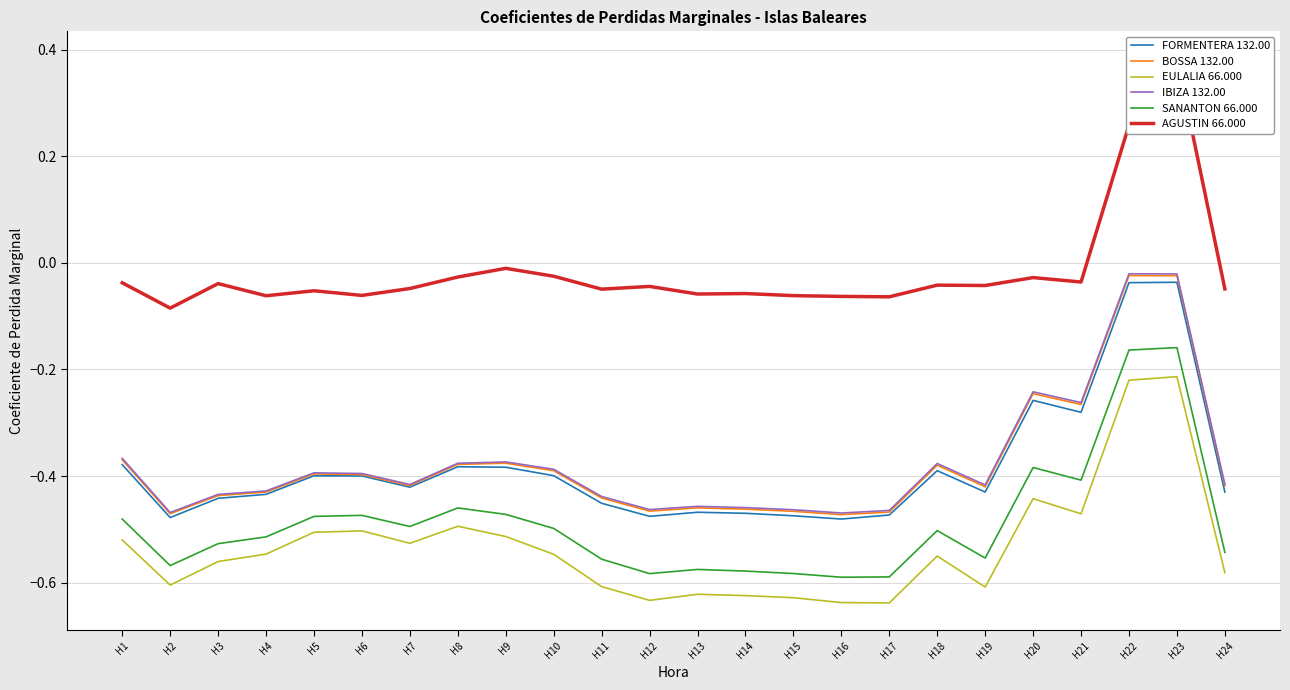

What is the difference between the highest and lowest values at H8?

0.5